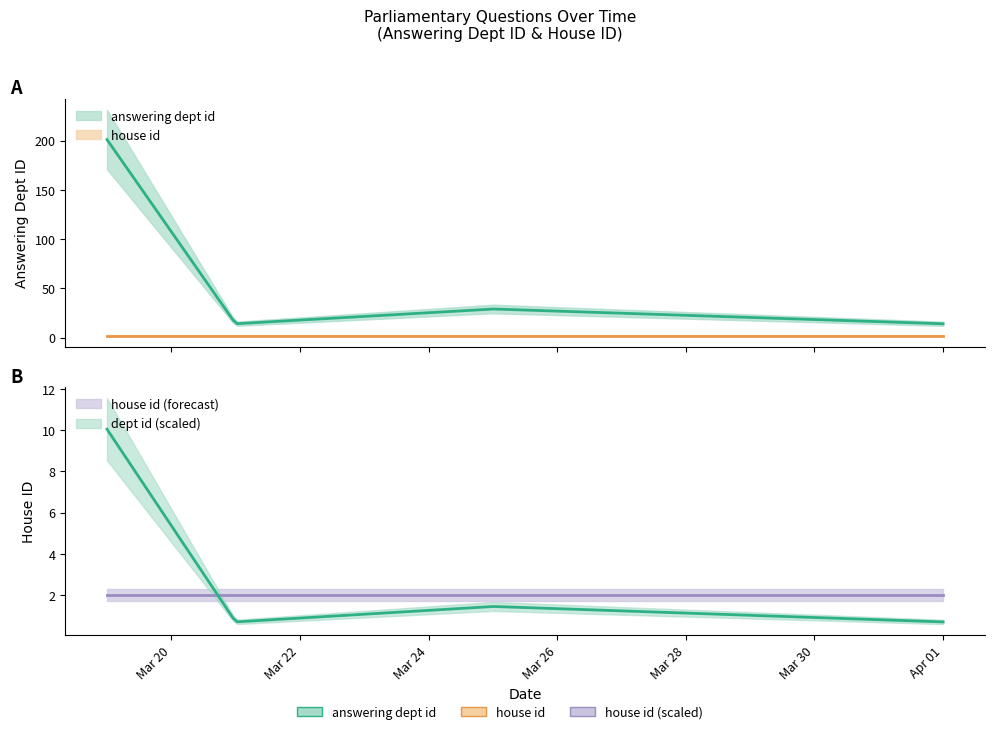

Where is the first local maximum for answering dept id?

2019-03-25